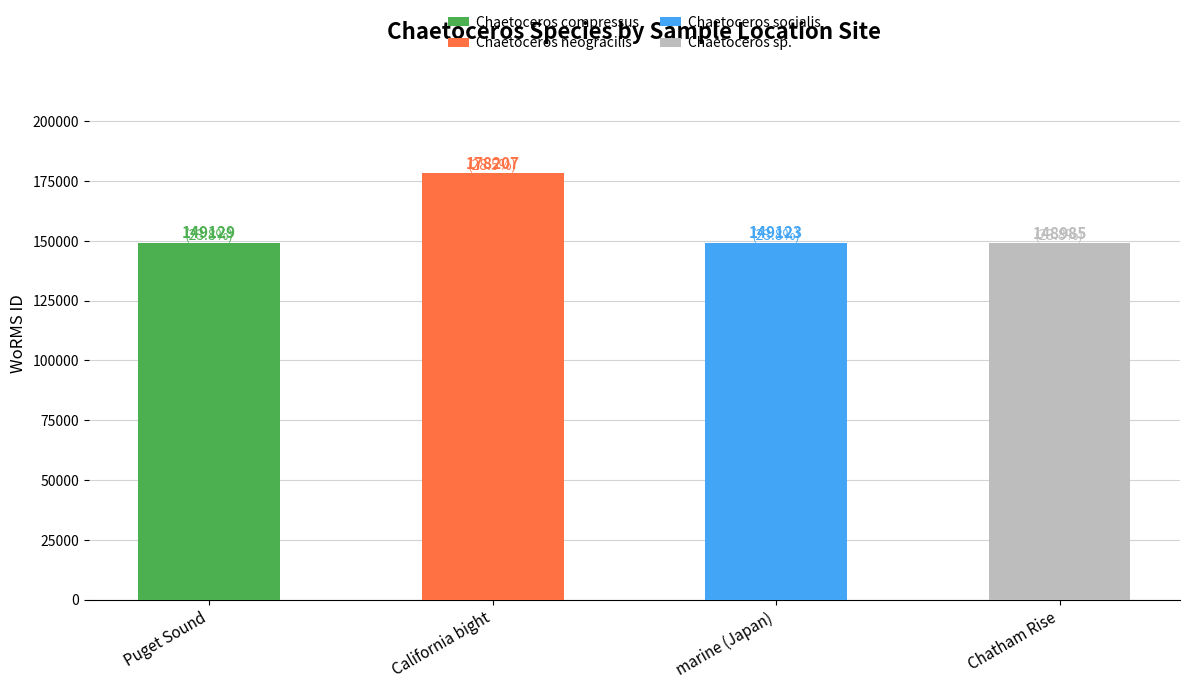

Reading left to right, extract all data points from this chart.

149129	178207	149123	148985